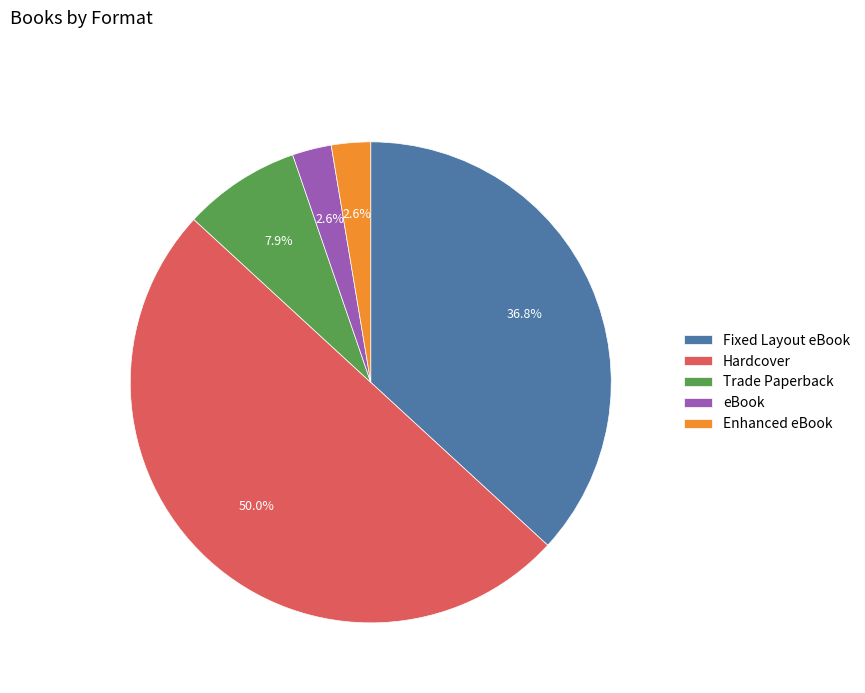

To the nearest percent, what is the combined percentage of Hardcover and Enhanced eBook?

53%